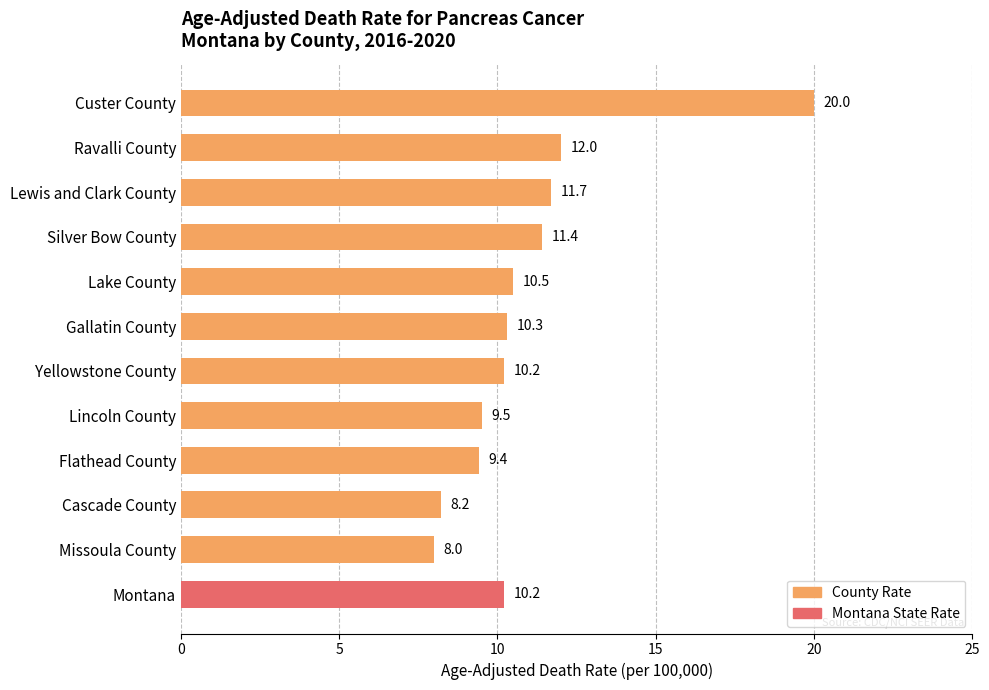

Reading top to bottom, extract all data points from this chart.

Custer County=20.0	Ravalli County=12.0	Lewis and Clark County=11.7	Silver Bow County=11.4	Lake County=10.5	Gallatin County=10.3	Yellowstone County=10.2	Lincoln County=9.5	Flathead County=9.4	Cascade County=8.2	Missoula County=8.0	Montana=10.2